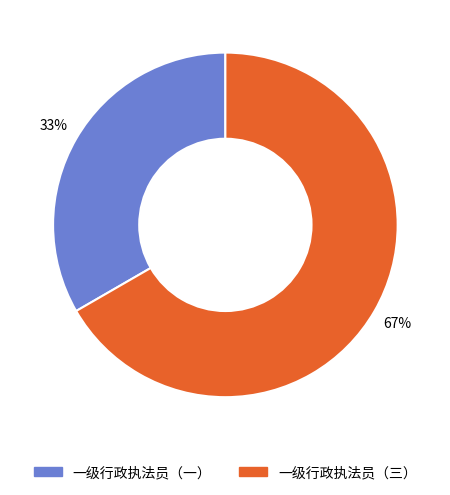

To the nearest percent, what is the combined percentage of 一级行政执法员（三） and 一级行政执法员（一）?

100%